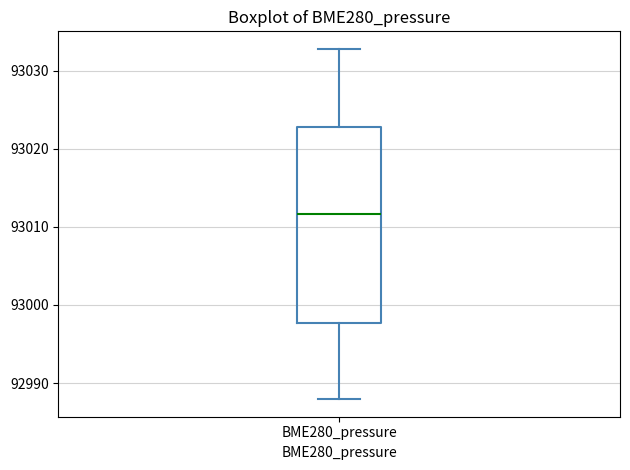

Transcribe this box plot: give where the median line is, the range the box spans, and where the two whiskers end, as read against the y-axis. The values are not printed on the chart, so give them approximately, as read against the axis.

median 93012, box 92998 to 93023, whiskers 92988 to 93033